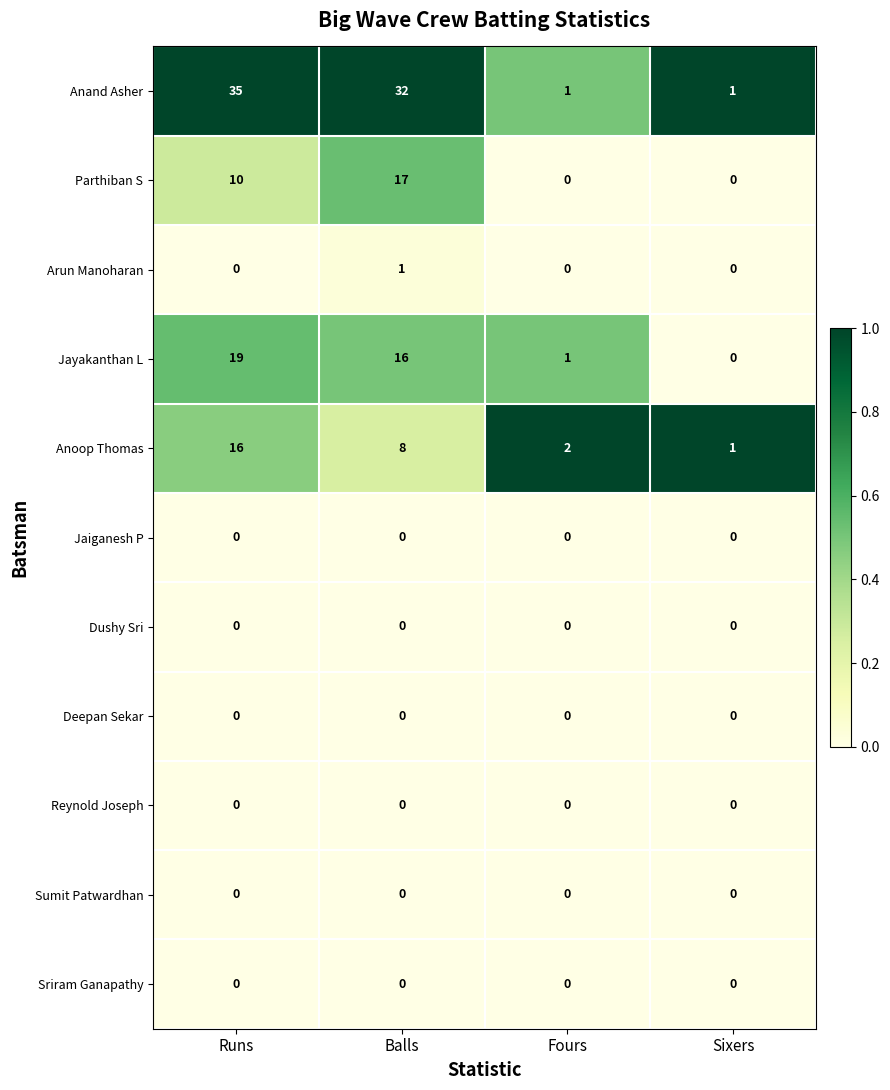

What is the difference between the second highest and minimum values in the Jayakanthan L series?

16